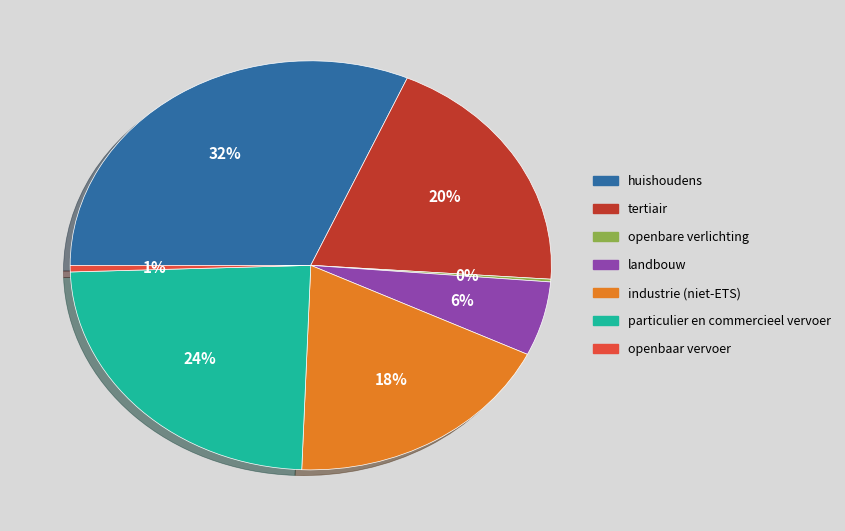

The openbaar vervoer slice represents 1% of the pie. True or false?

True